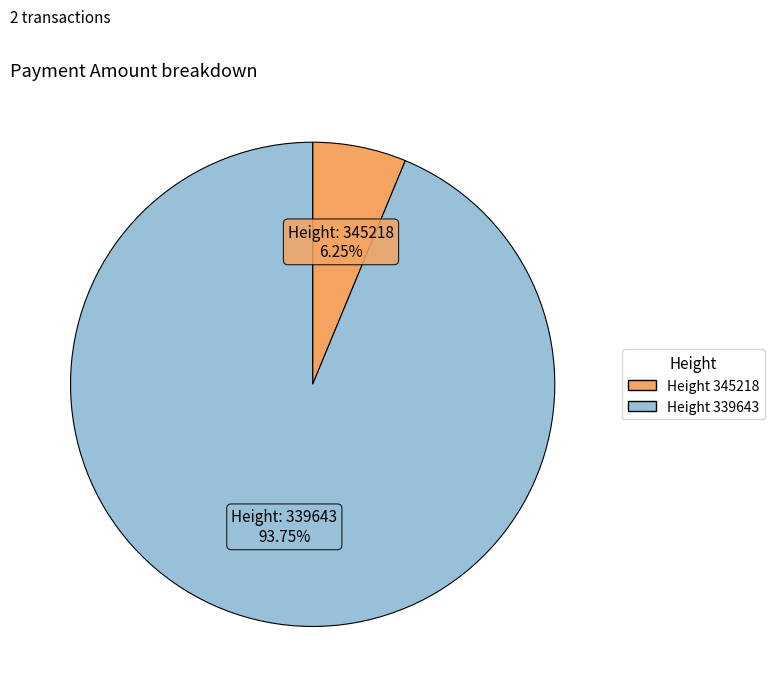

Count the number of slices in the pie.

2